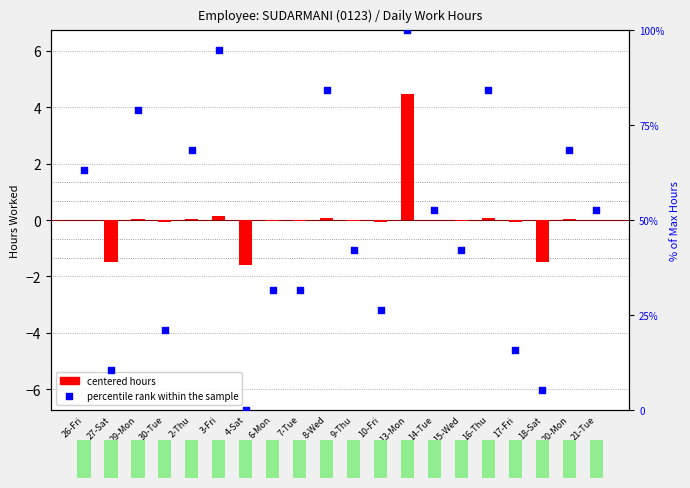

Which series reaches the minimum Y coordinate?

centered hours